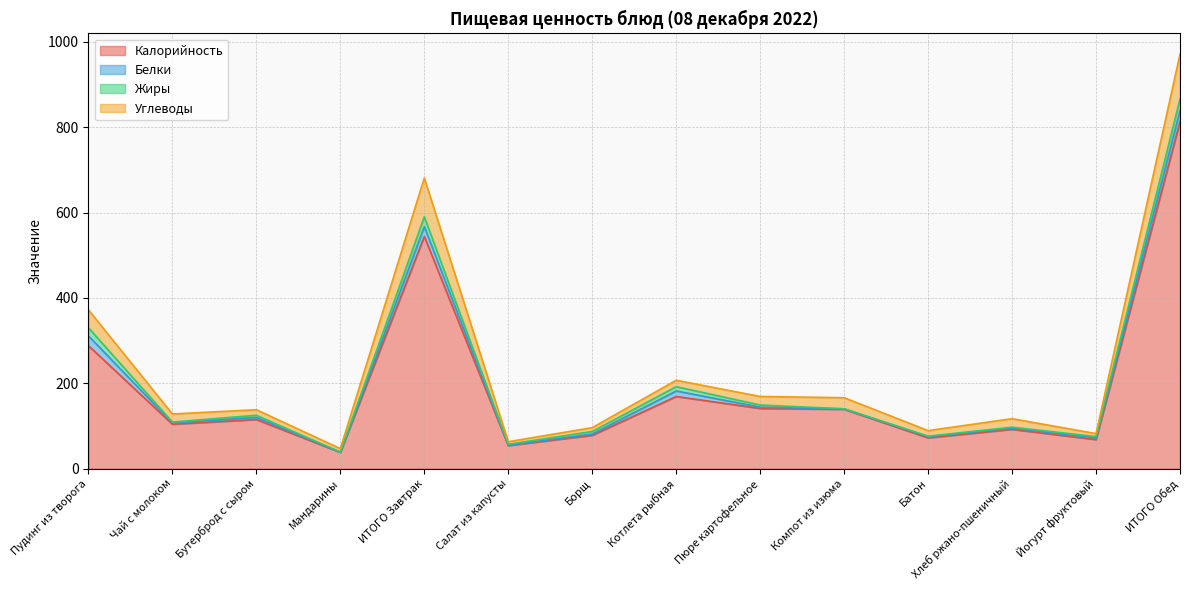

What is the sum of all Калорийность values?

2715.0